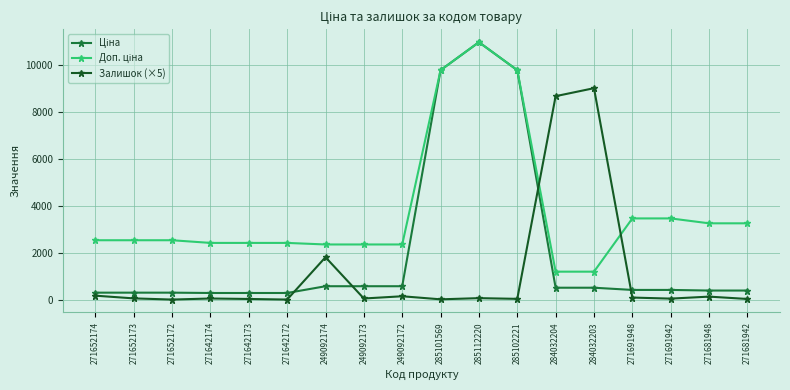

What is the minimum value for Залишок (×5)?

25.0